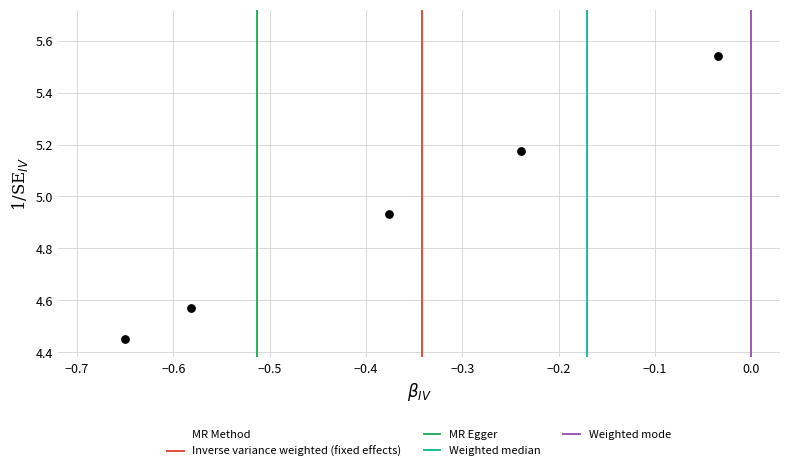

What is the range of Y values (max minus min)?

1.1